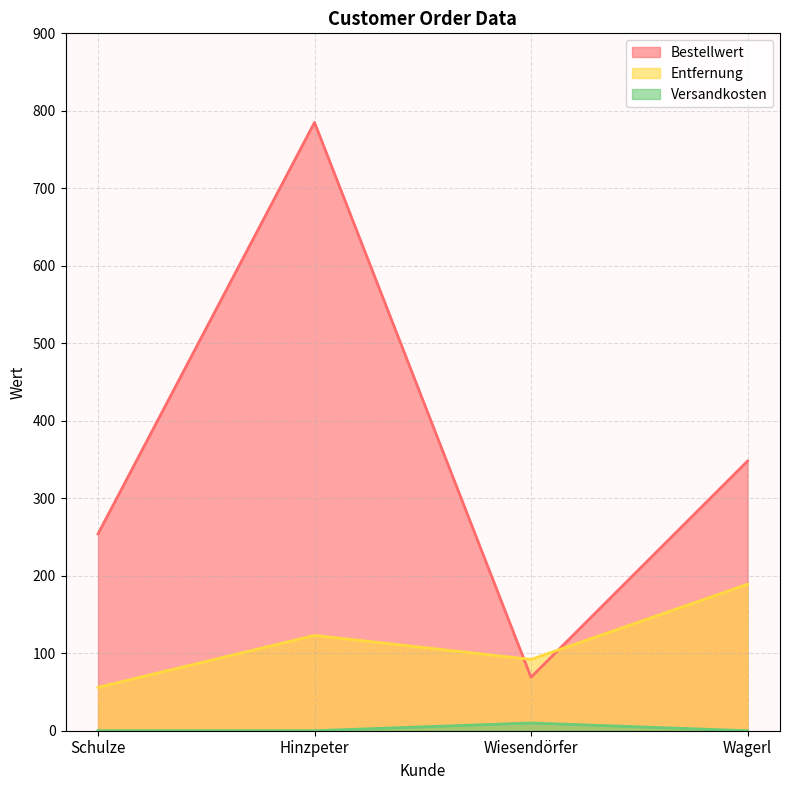

Which category has the highest value in the Entfernung series?

Wagerl